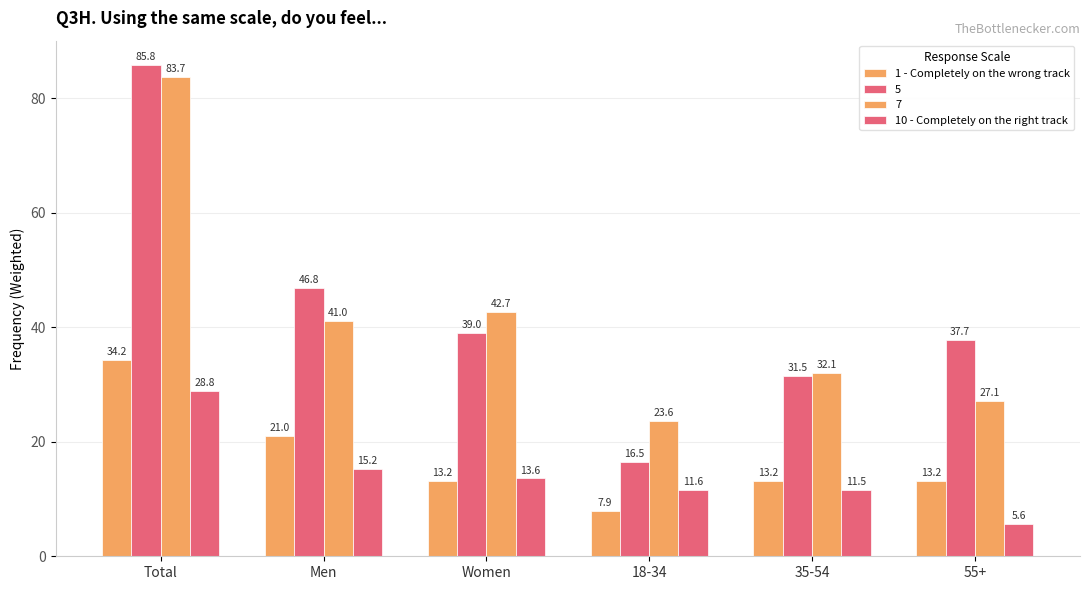

List the labels in order of 1 - Completely on the wrong track value, largest first.

Total, Men, Women, 55+, 35-54, 18-34